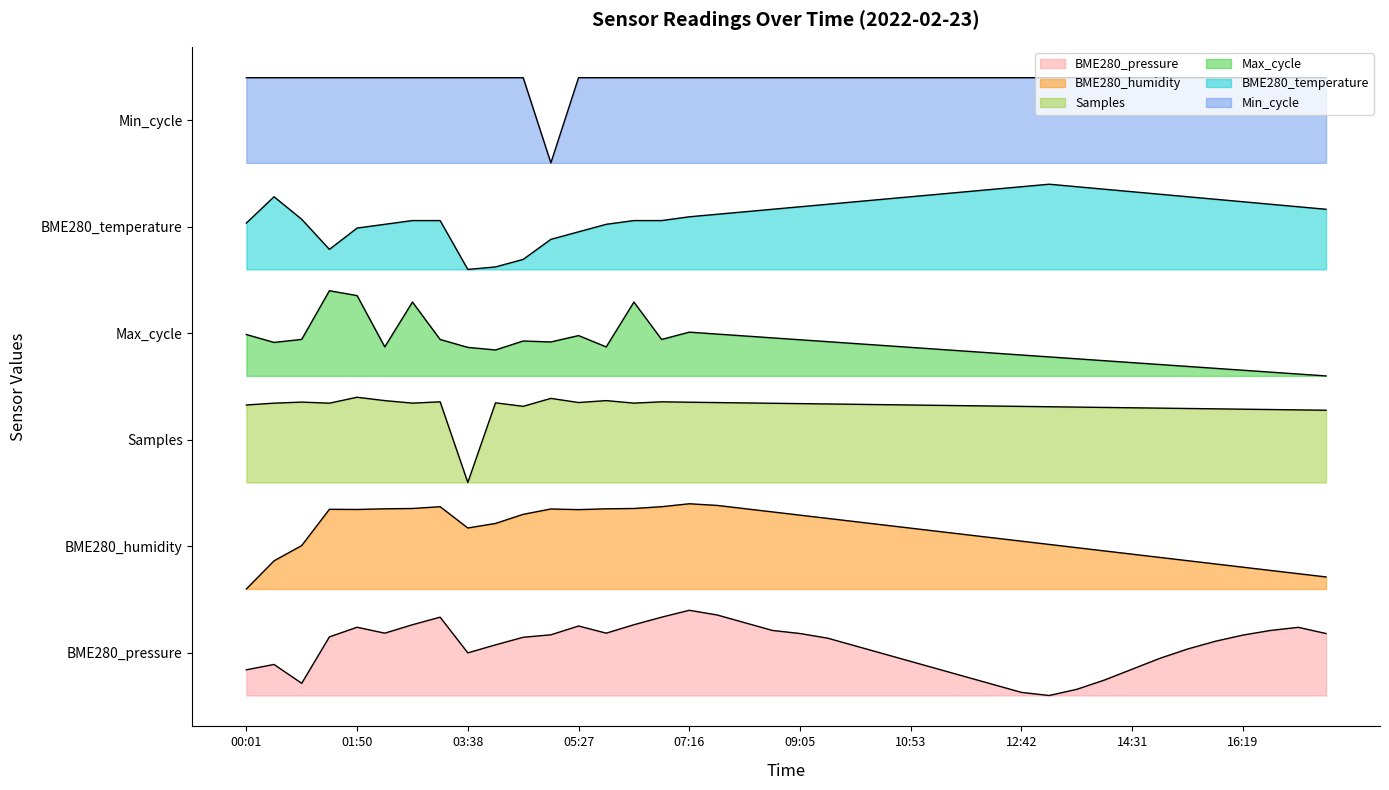

True or false: Min_cycle and BME280_humidity cross at least once.

False